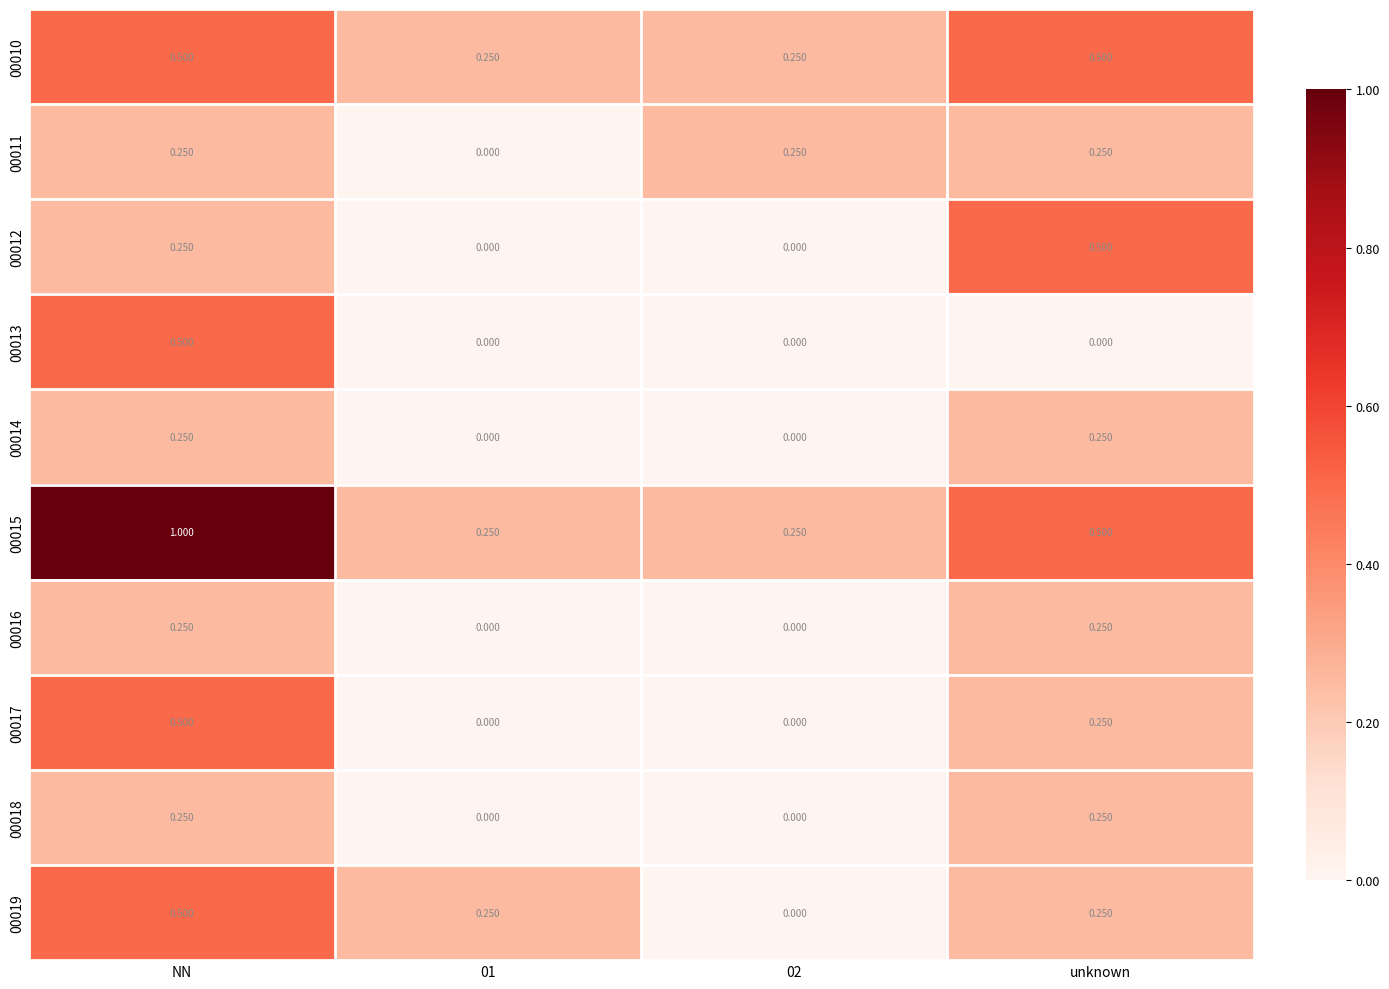

Which category has the highest value across all series?

NN